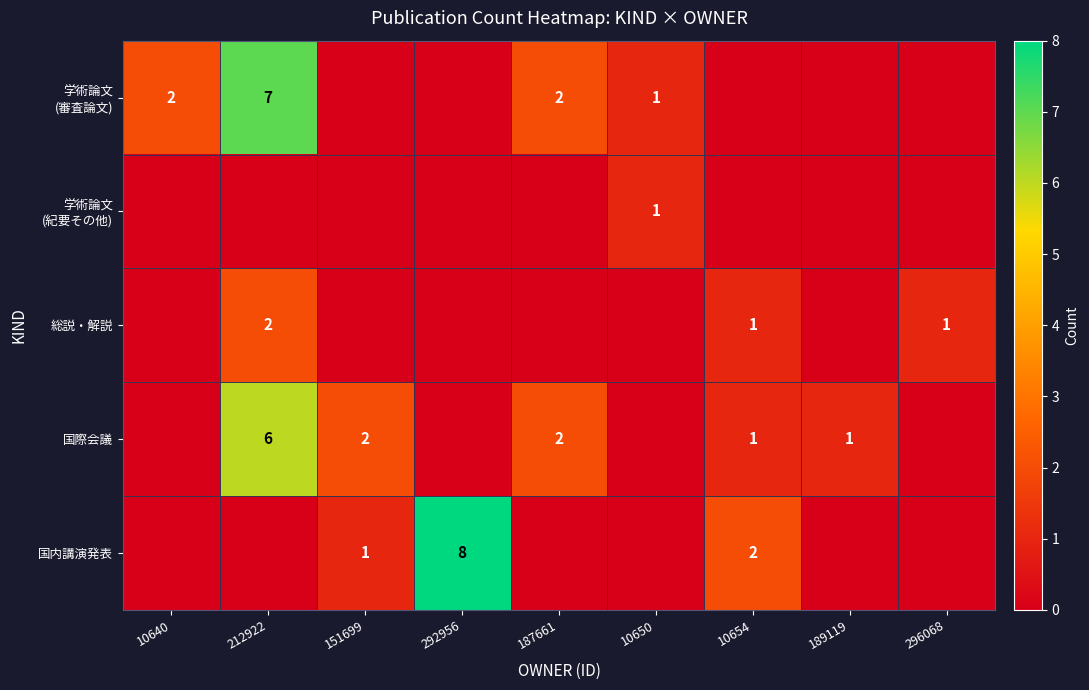

What is the difference between the 国際会議 values at 10654 and 212922?

5